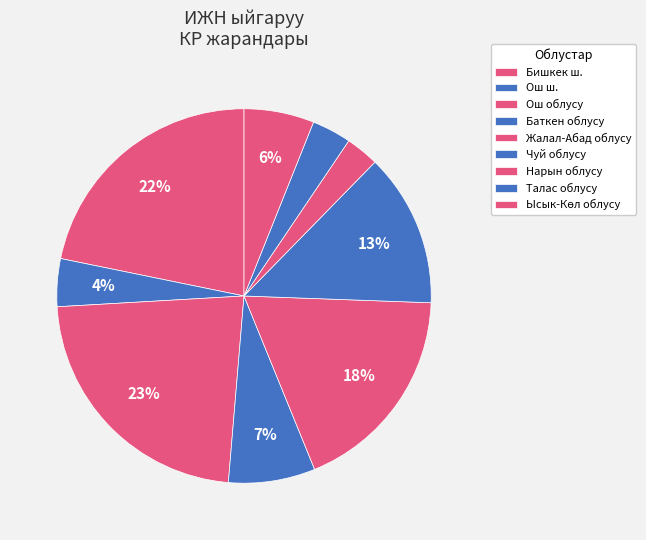

How many segments does this pie chart have?

9